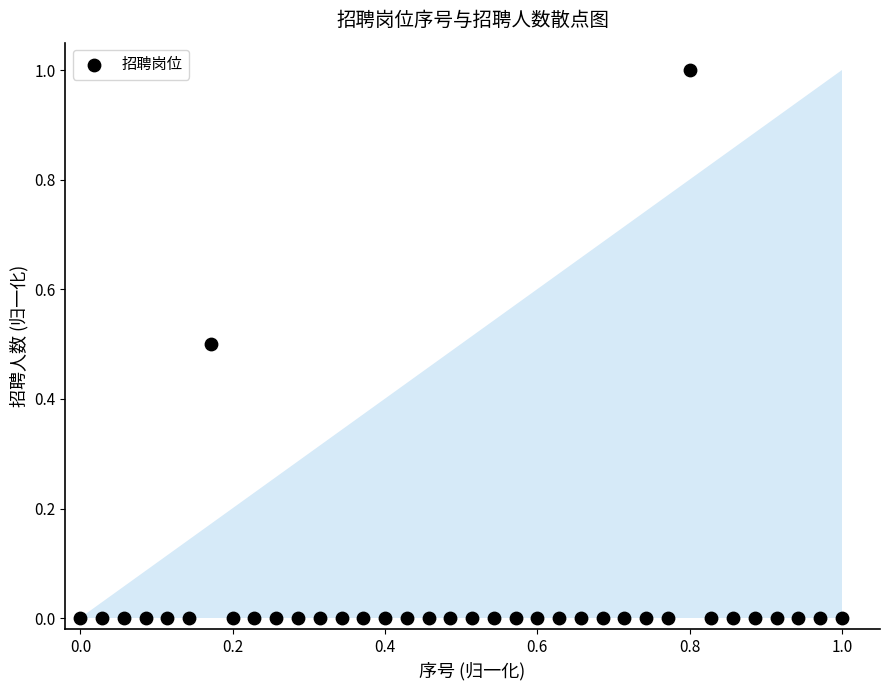

What is the range of X values (max minus min)?

1.0